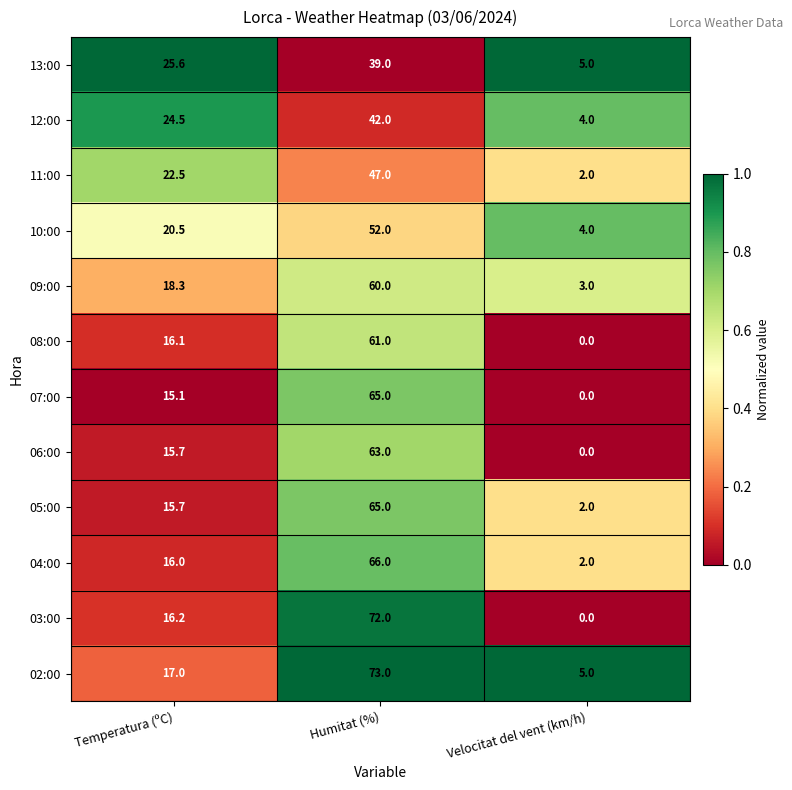

At which category is the sum across all series the highest?

Humitat (%)